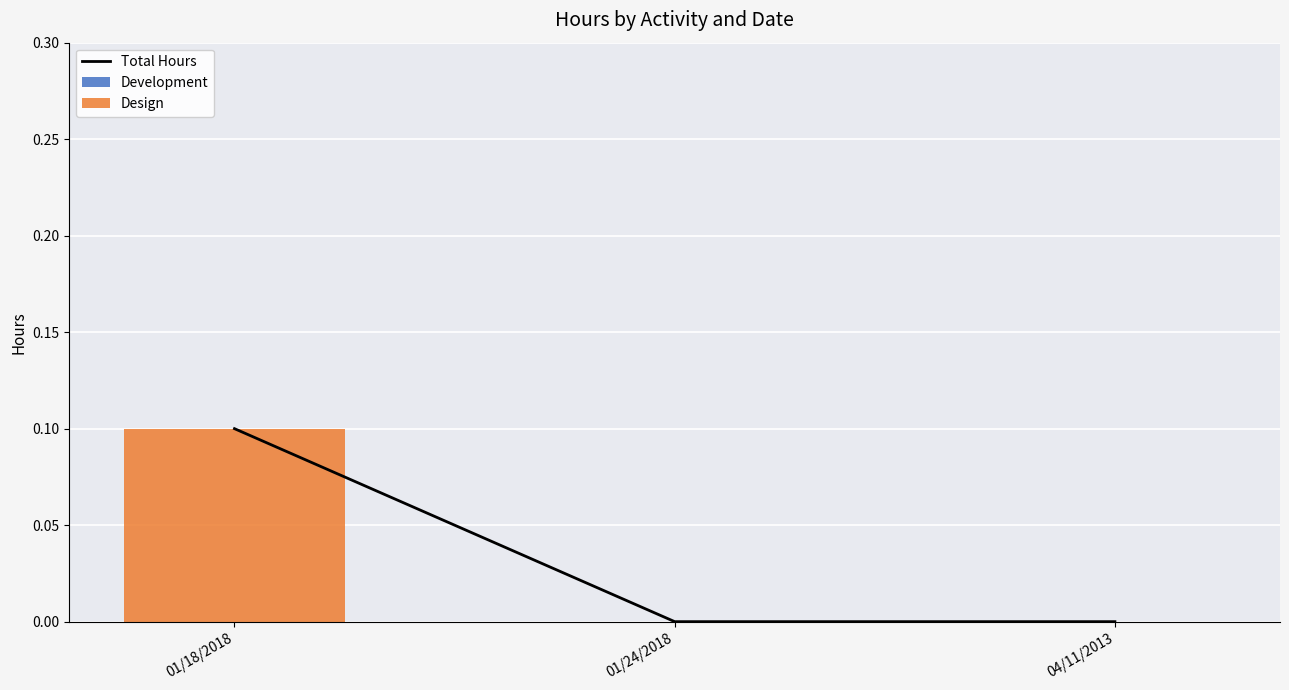

Which series changed the most between 01/24/2018 and 04/11/2013?

Total Hours